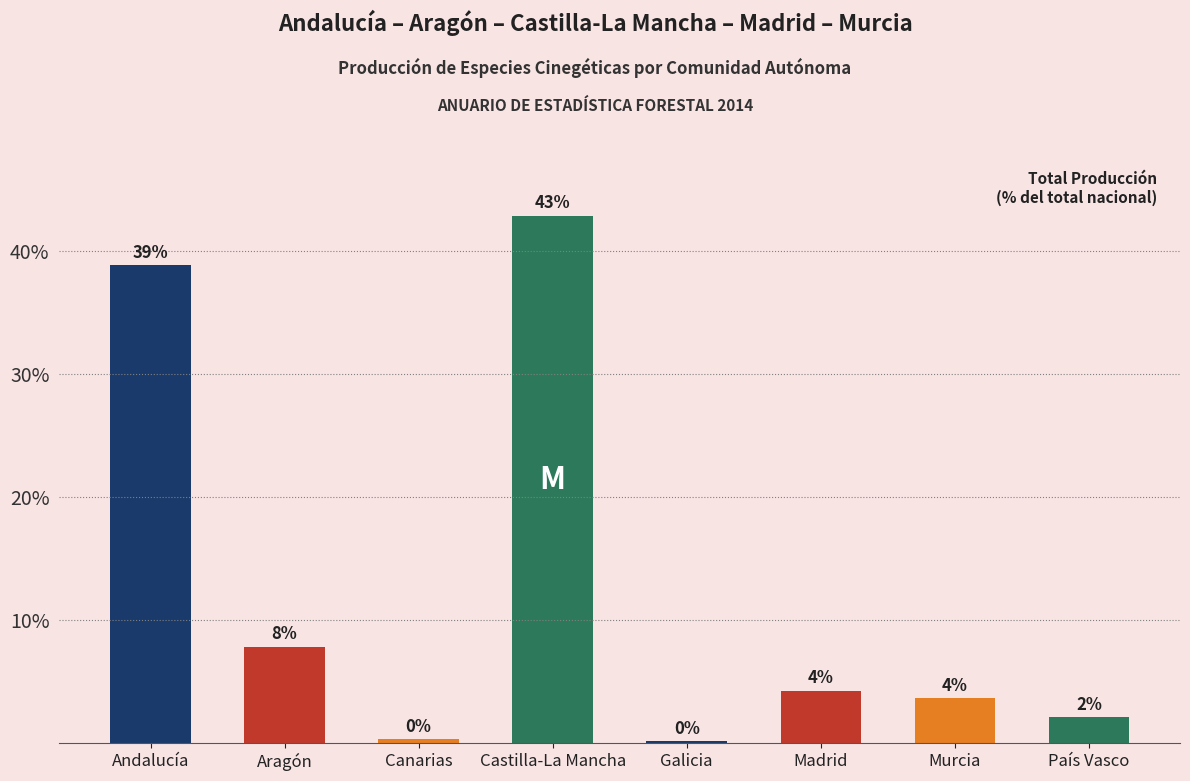

Reading left to right, transcribe all the data shown in this chart.

Andalucía=38.8	Aragón=7.8	Canarias=0.3	Castilla-La Mancha=42.9	Galicia=0.1	Madrid=4.3	Murcia=3.7	País Vasco=2.1